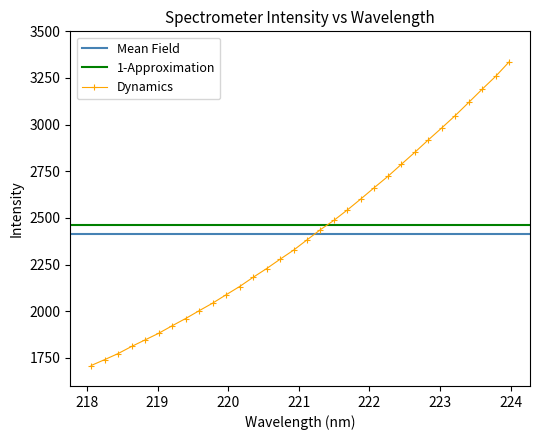

Does the chart have visible grid lines?

No